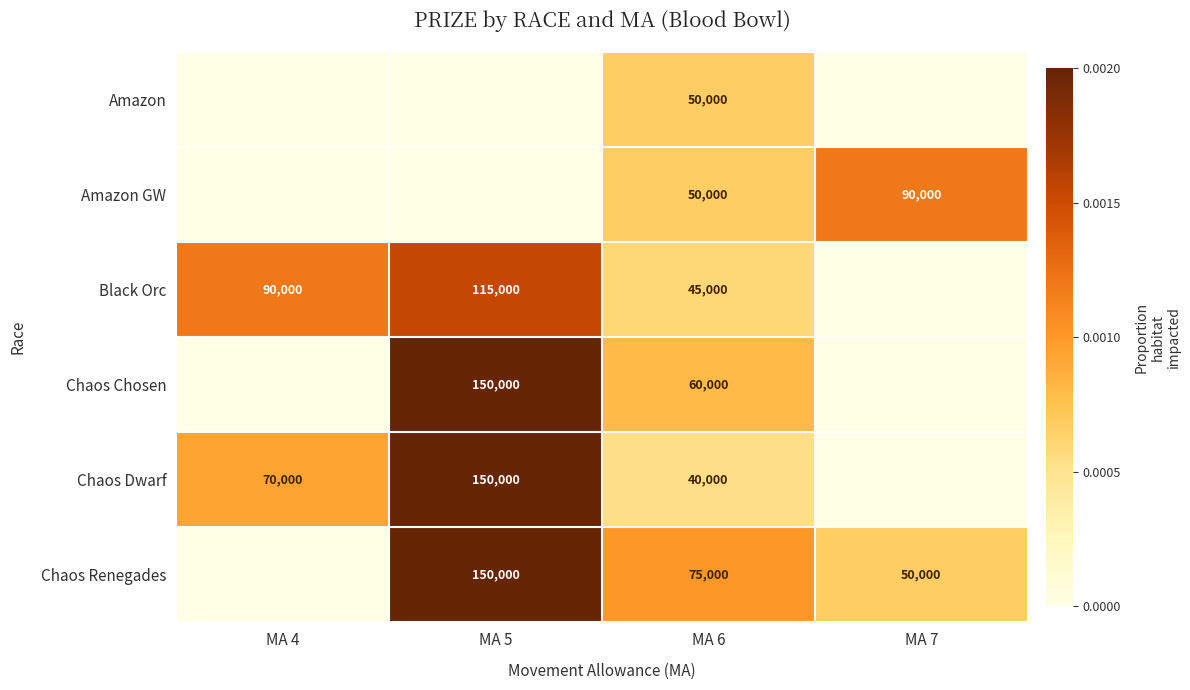

The value of Chaos Dwarf at MA 4 is 70000. True or false?

True